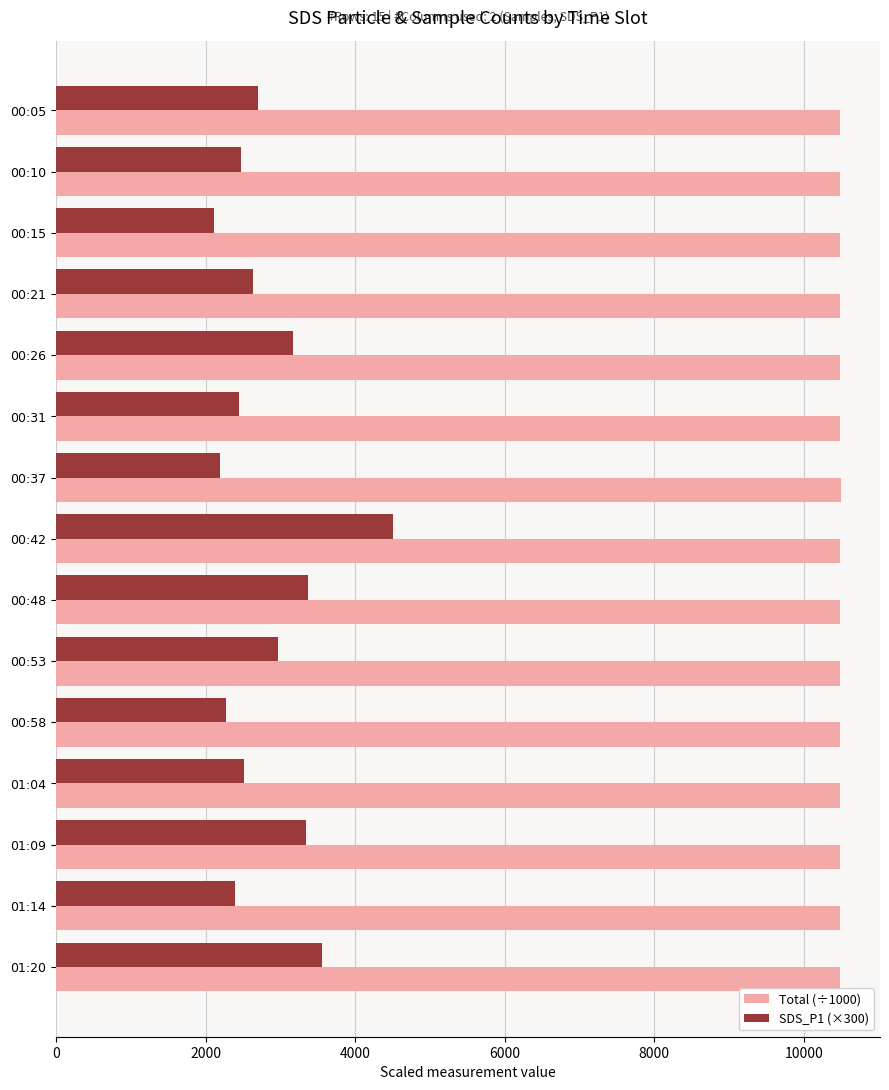

What is the sum of all SDS_P1 (×300) values?

42660.0